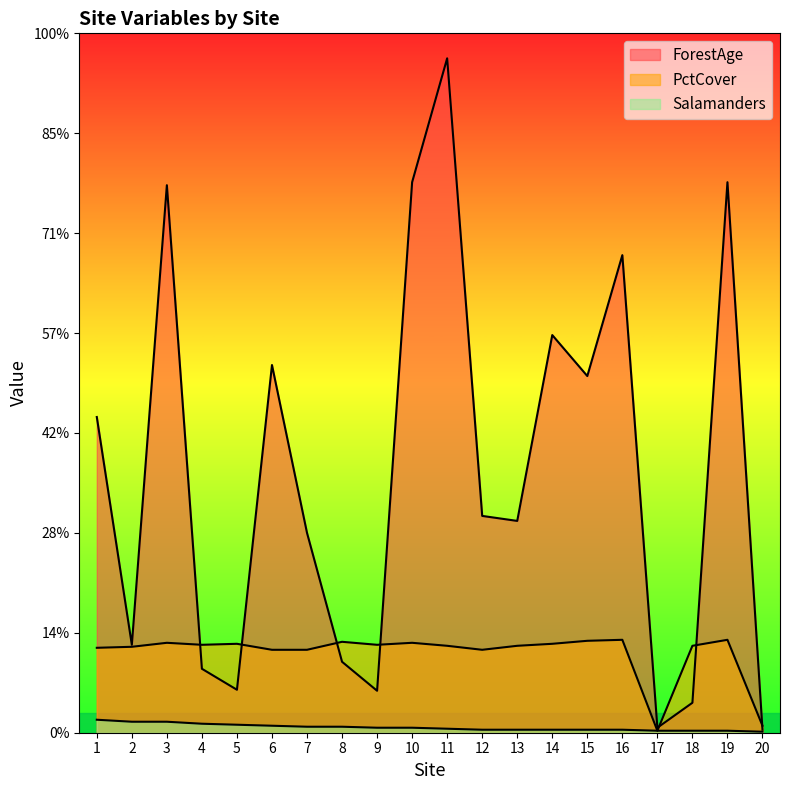

The ForestAge series shows 376 at 13. True or false?

False